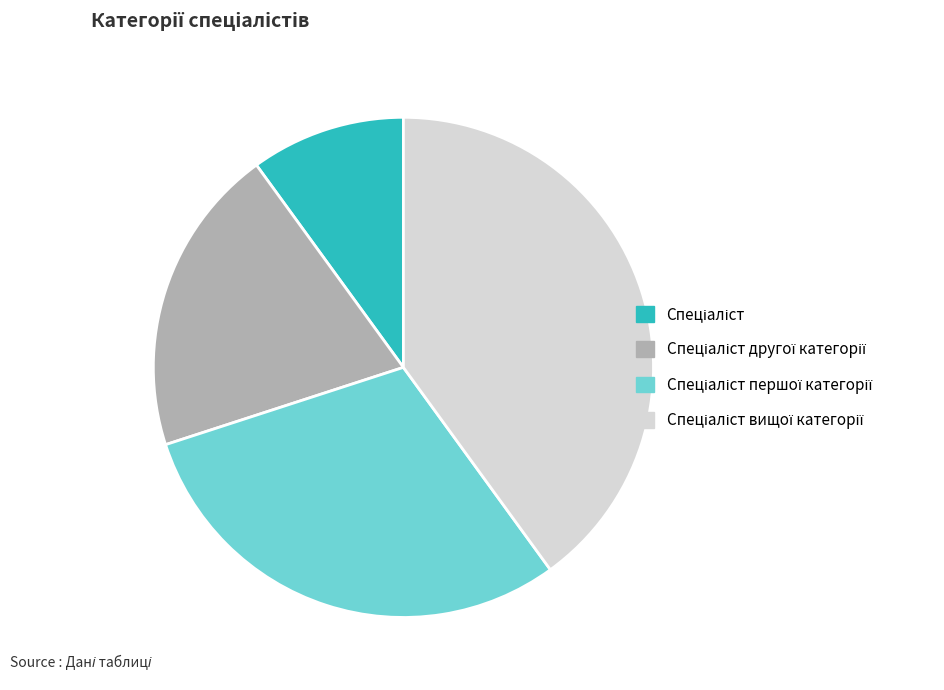

Is there any slice that represents more than half of the pie?

No